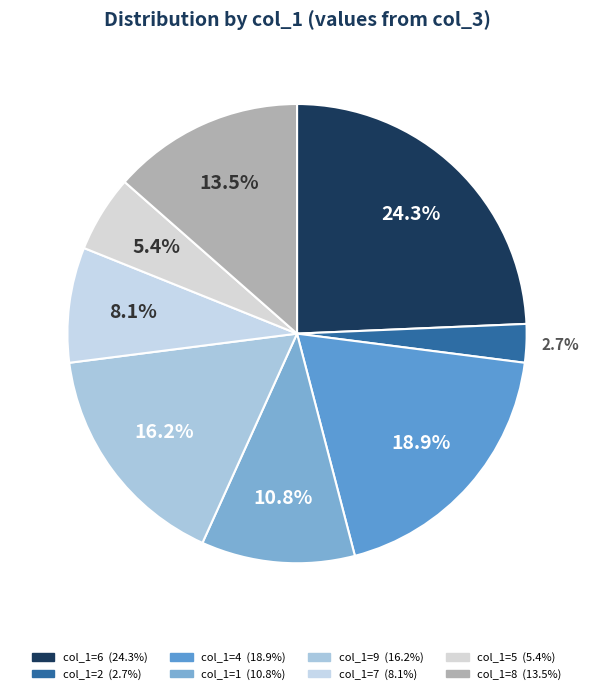

Count the number of slices in the pie.

8